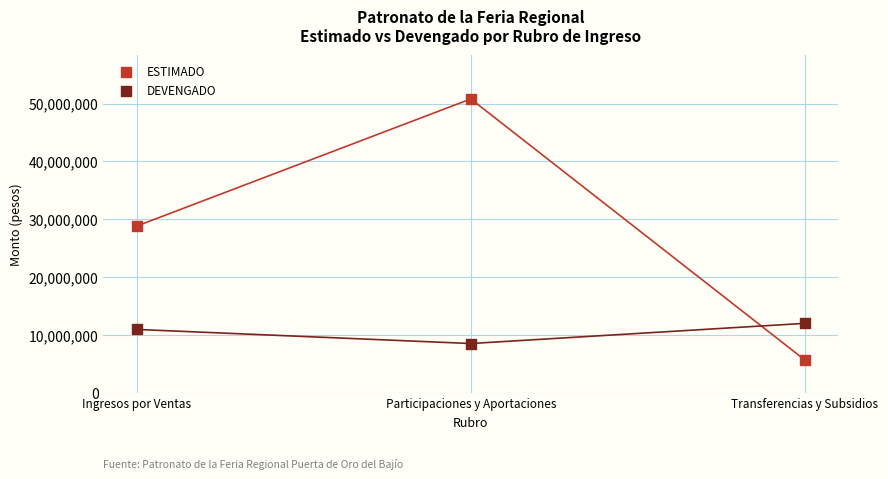

Which series contains the highest Y value?

ESTIMADO